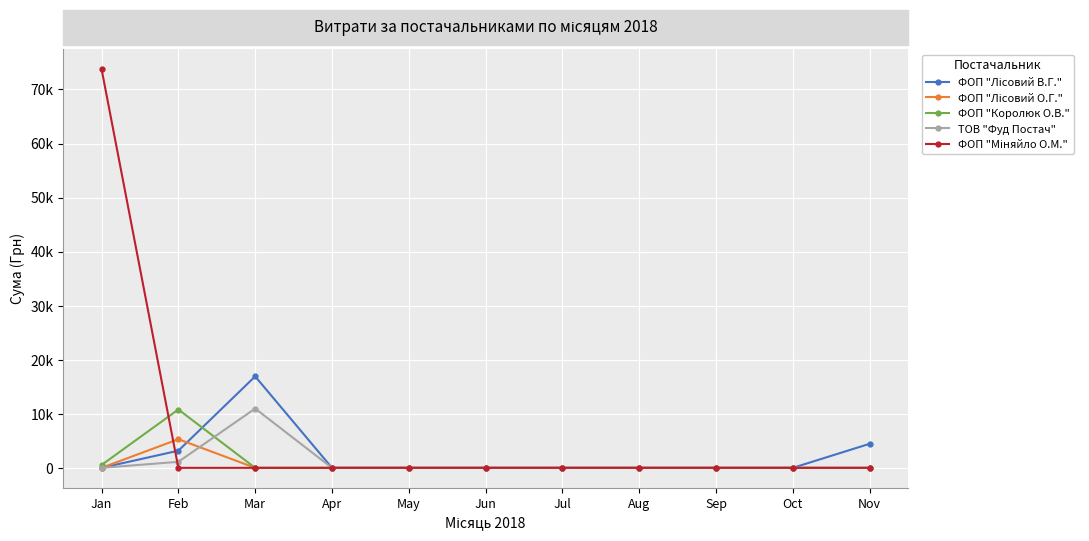

Is this an area chart (filled region under the line)?

No